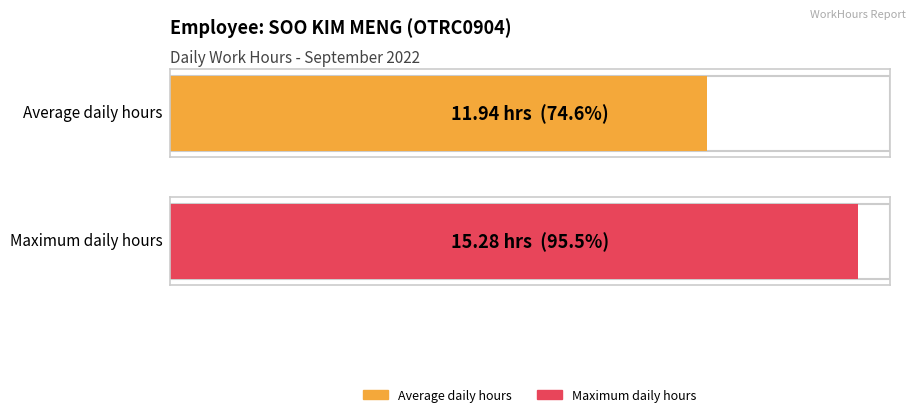

What is the average value?

11.9